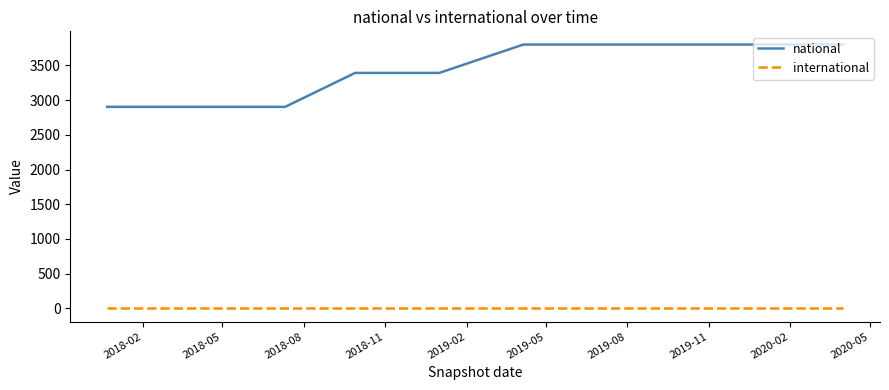

Does the chart display data point markers on the line(s)?

No